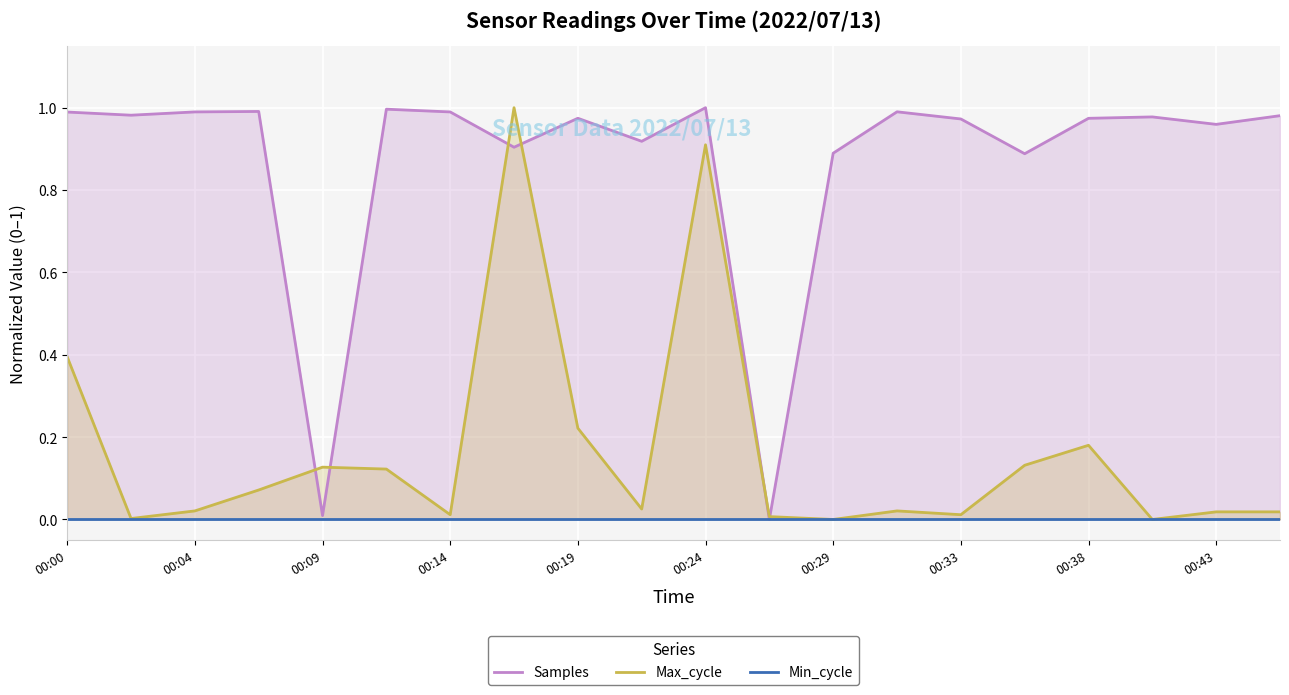

What is the difference between the highest and lowest values at 15?

0.9